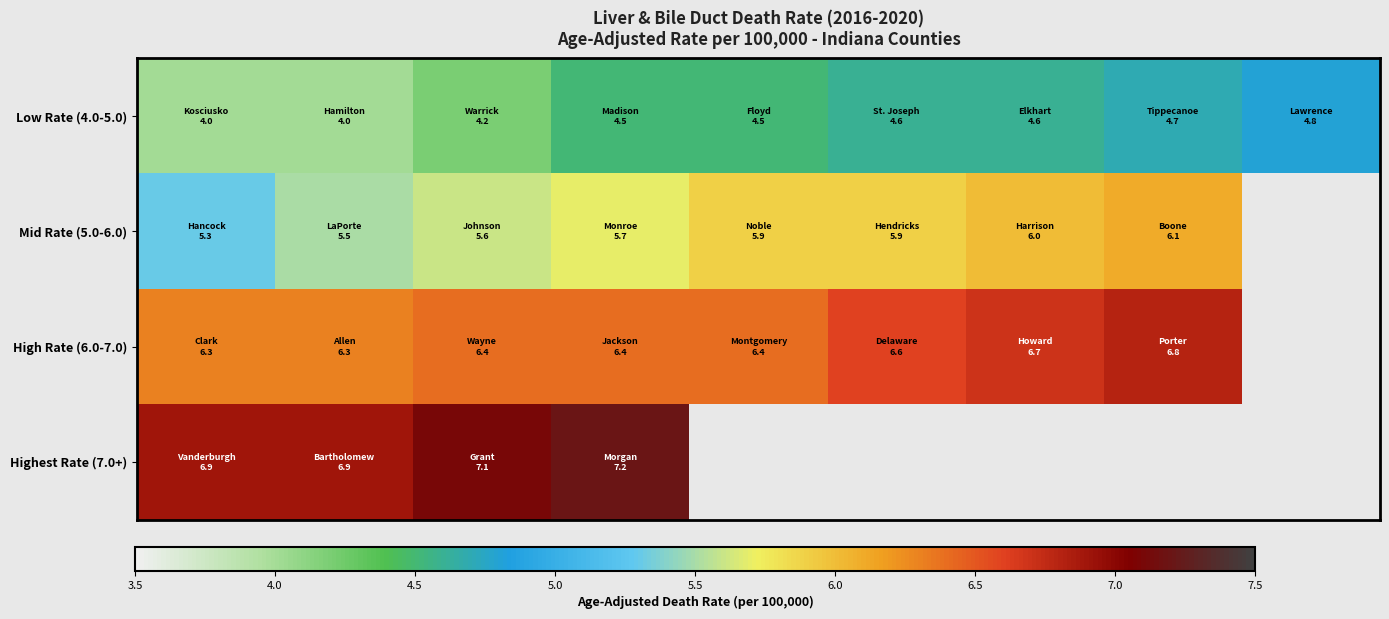

What is the maximum value for Low Rate (4.0-5.0)?

4.8